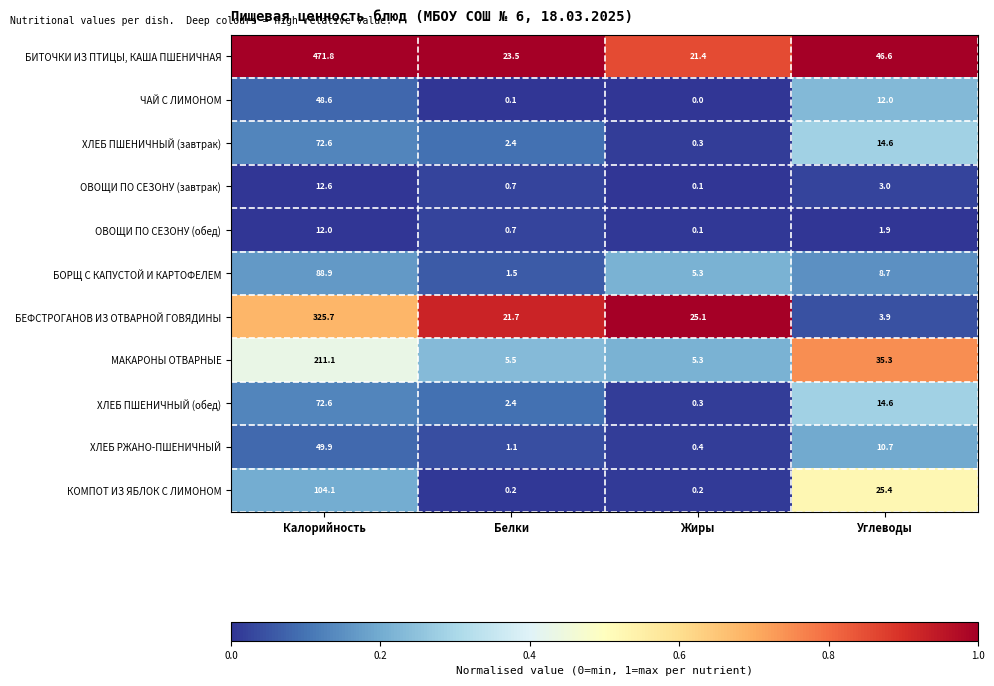

Which series has the widest spread of values?

БИТОЧКИ ИЗ ПТИЦЫ, КАША ПШЕНИЧНАЯ